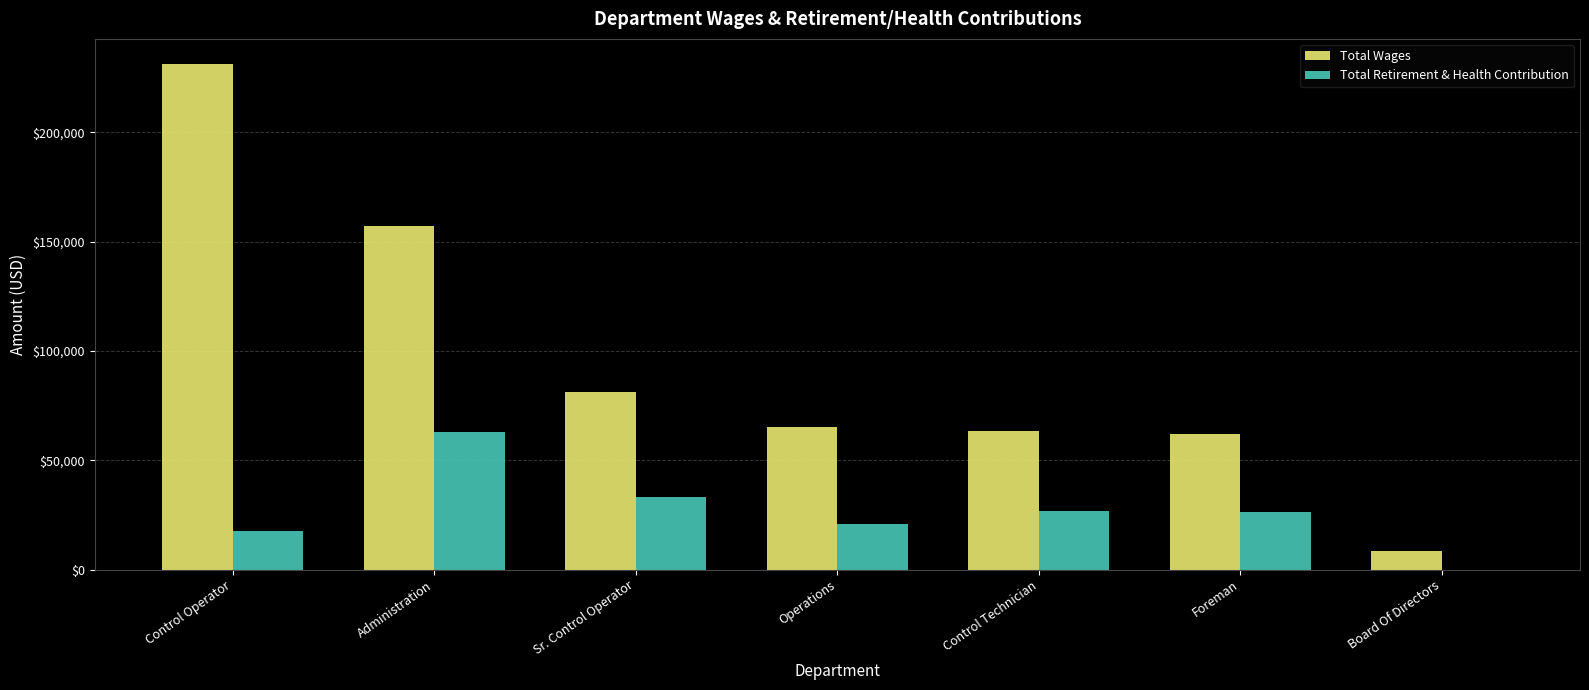

True or false: Total Wages has a value of 64999 at Operations.

True